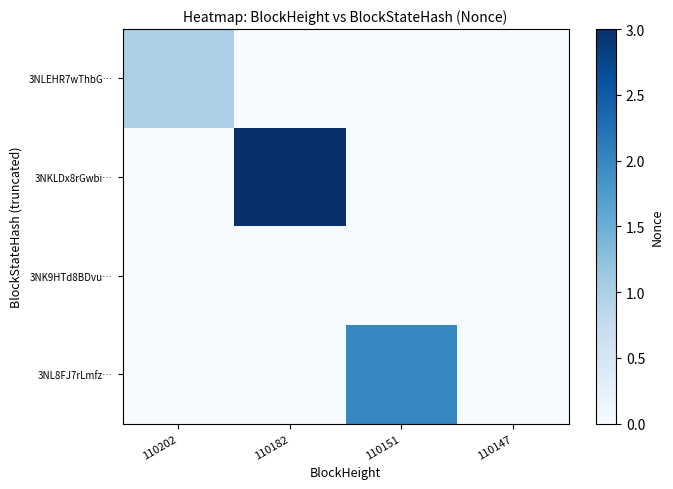

Reading right to left, what are all the values shown in this chart?

3NLEHR7wThbG…: 110147=0	110151=0	110182=0	110202=1
3NKLDx8rGwbi…: 110147=0	110151=0	110182=3	110202=0
3NK9HTd8BDvu…: 110147=0	110151=0	110182=0	110202=0
3NL8FJ7rLmfz…: 110147=0	110151=2	110182=0	110202=0